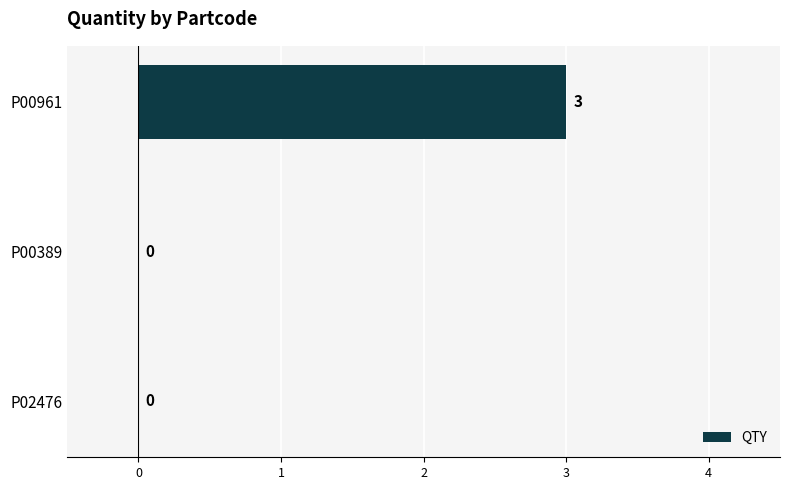

Reading top to bottom, extract all data points from this chart.

P00961=3	P00389=0	P02476=0